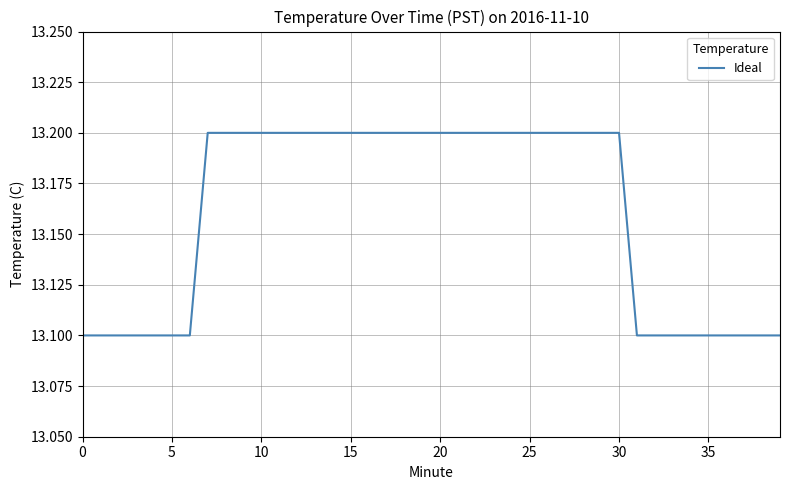

How many lines are shown in the chart?

1